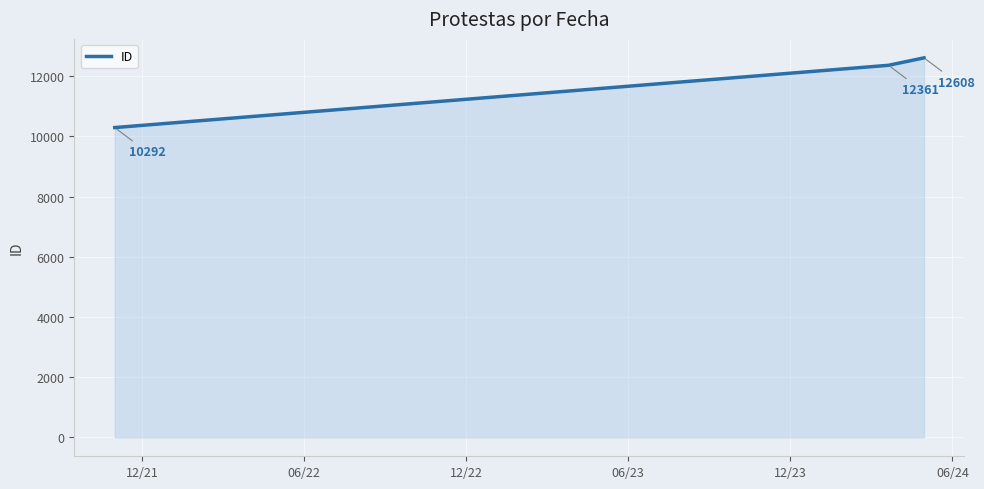

Does the chart display data point markers on the line(s)?

No